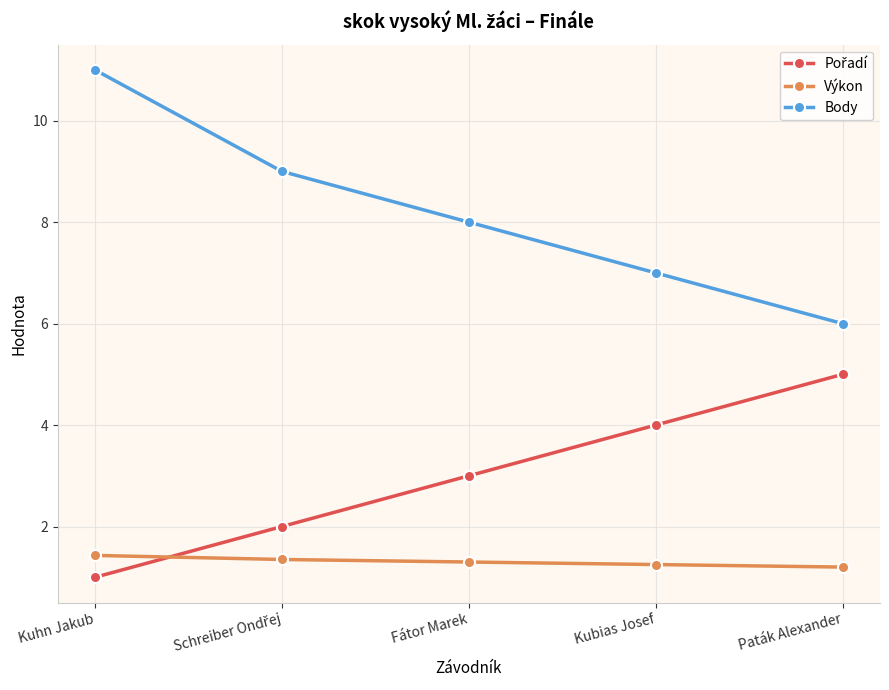

What is the spread (max minus min) of values at Kuhn Jakub?

10.0